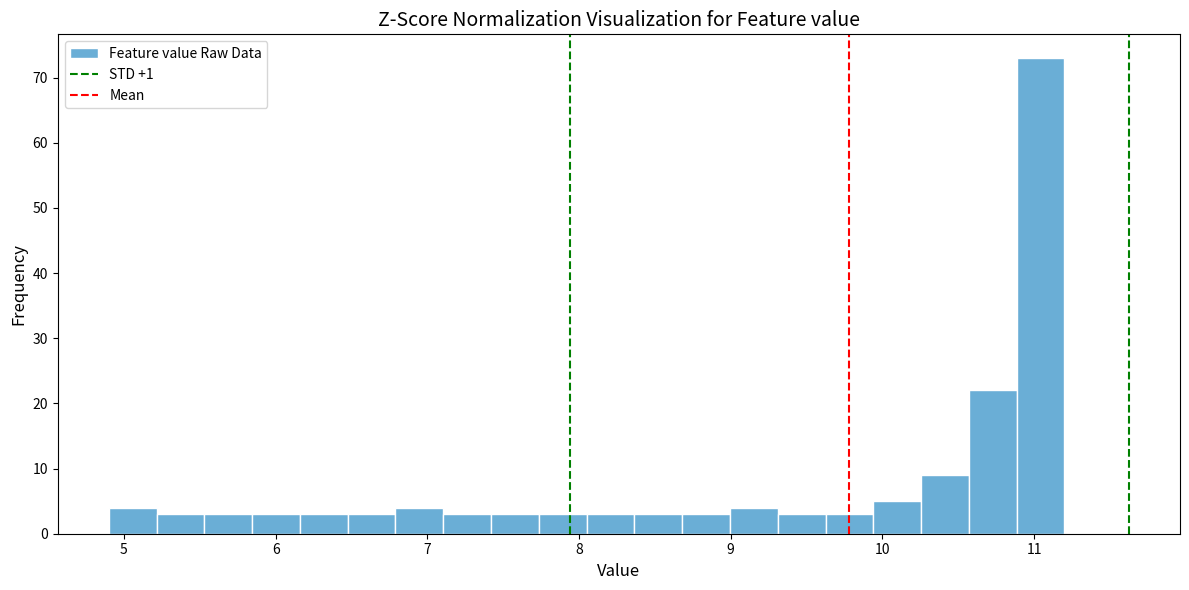

Read against the x-axis, roughly where is the centre of the tallest bar?

11.0